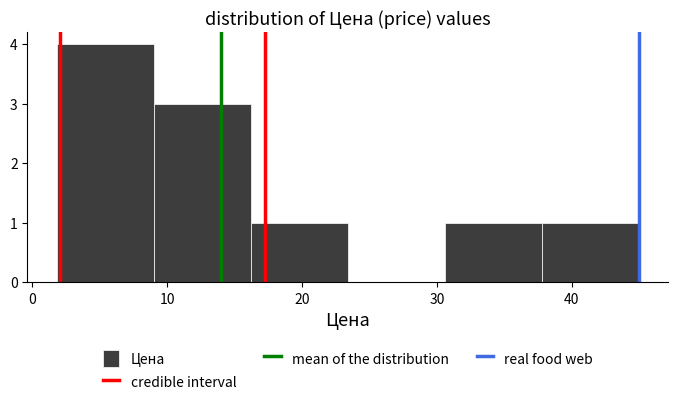

Which range on the x-axis has the tallest bar?

1.8 to 9.0